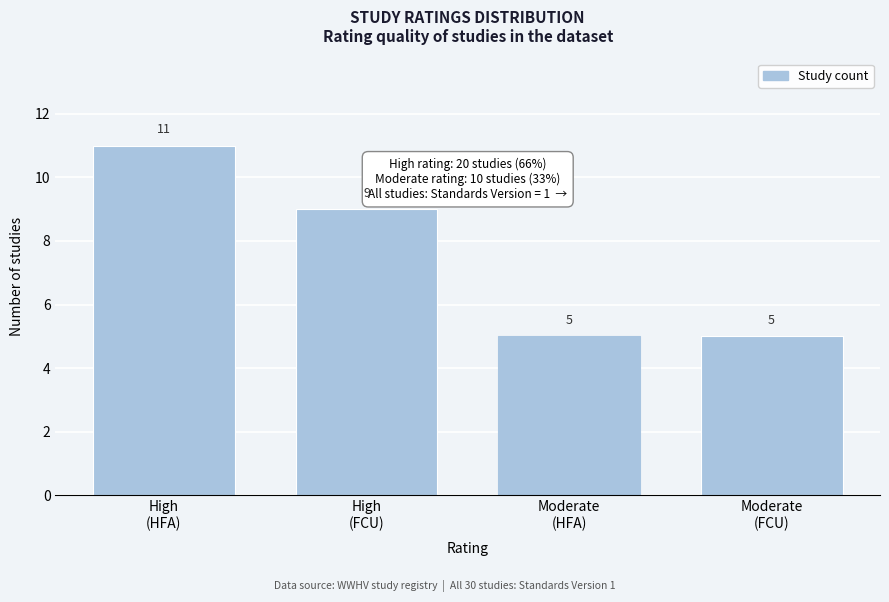

Reading right to left, what are all the values shown in this chart?

5	5	9	11